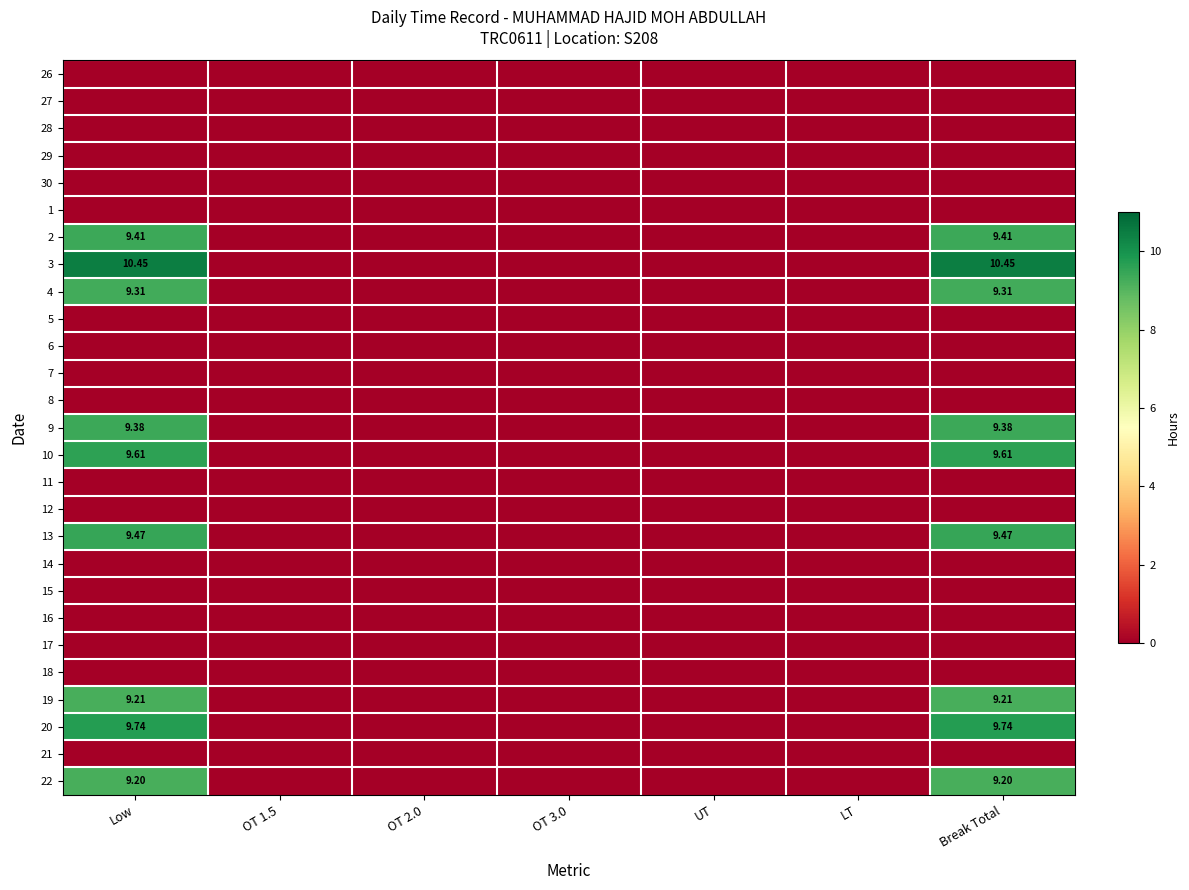

How many data points does each series have?

7